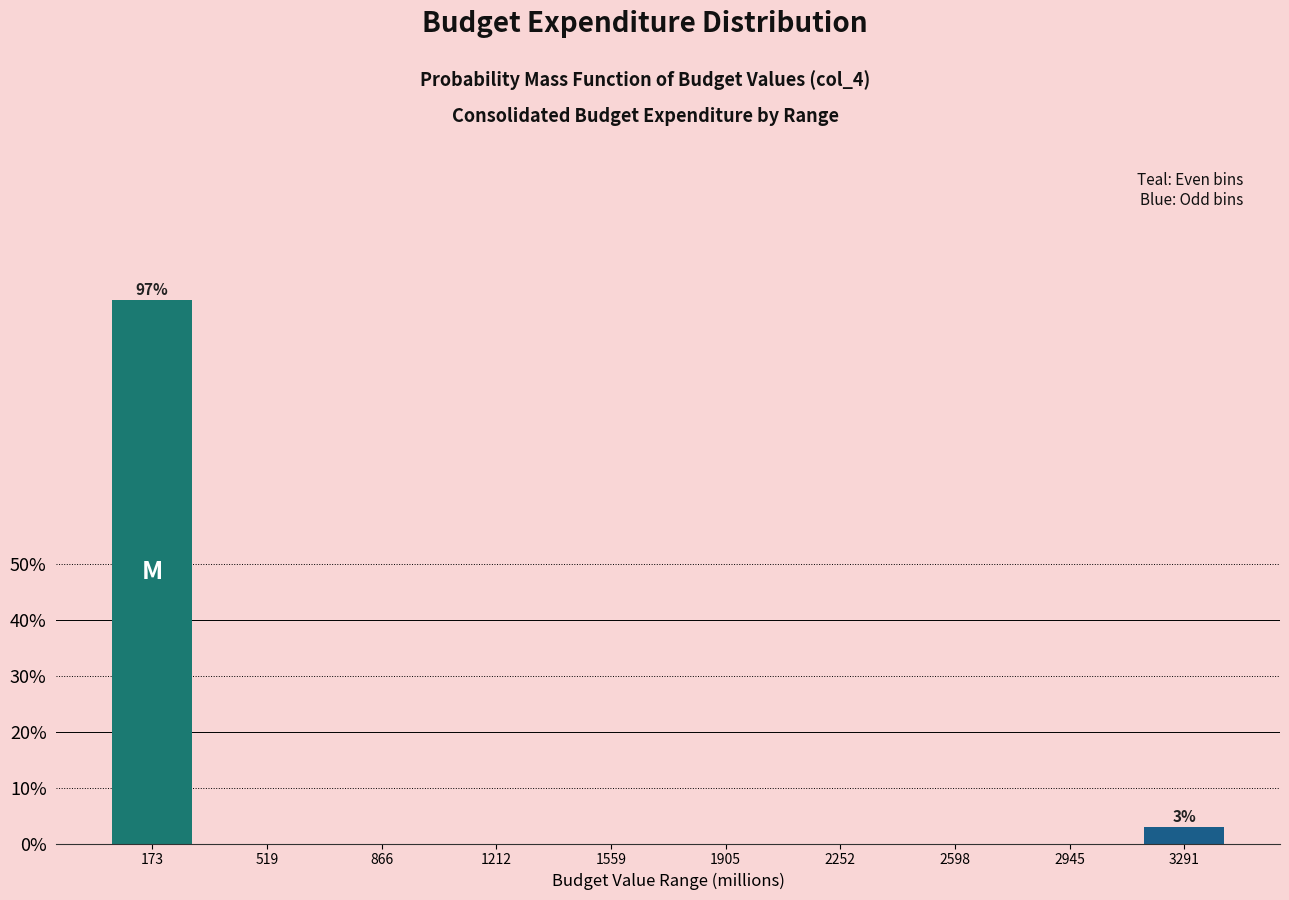

Reading left to right, extract all data points from this chart.

173=97.1	519=0.0	866=0.0	1212=0.0	1559=0.0	1905=0.0	2252=0.0	2598=0.0	2945=0.0	3291=2.9